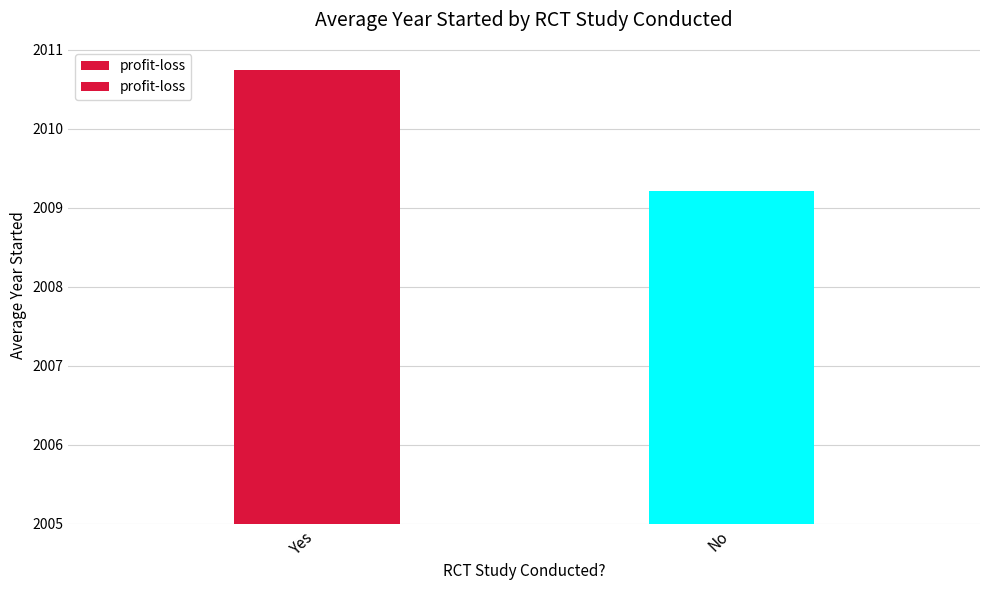

Which label corresponds to the largest value in the chart?

Yes